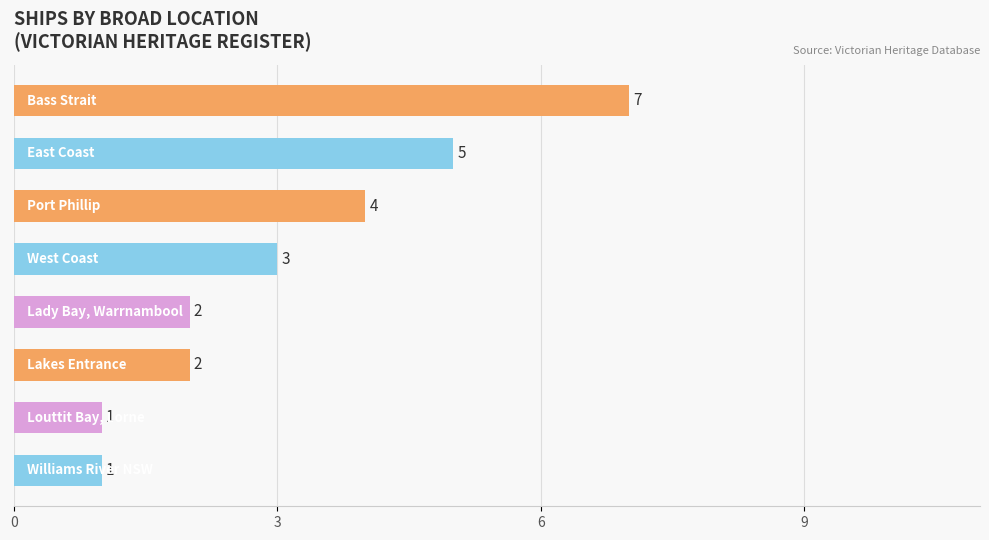

Are the bars grouped side by side (vs. stacked)?

No